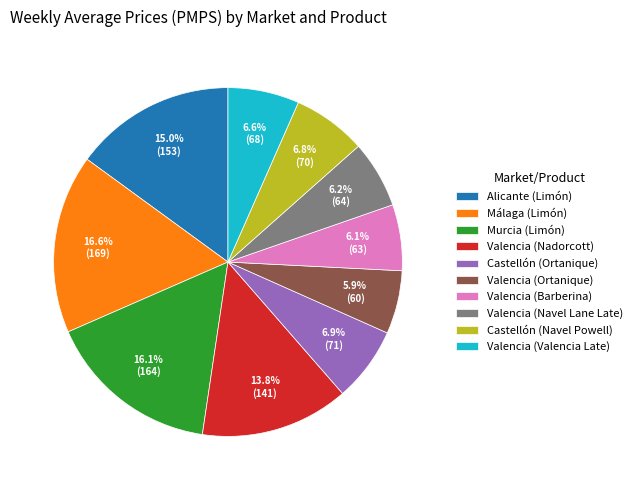

Is there a majority slice in this chart?

No